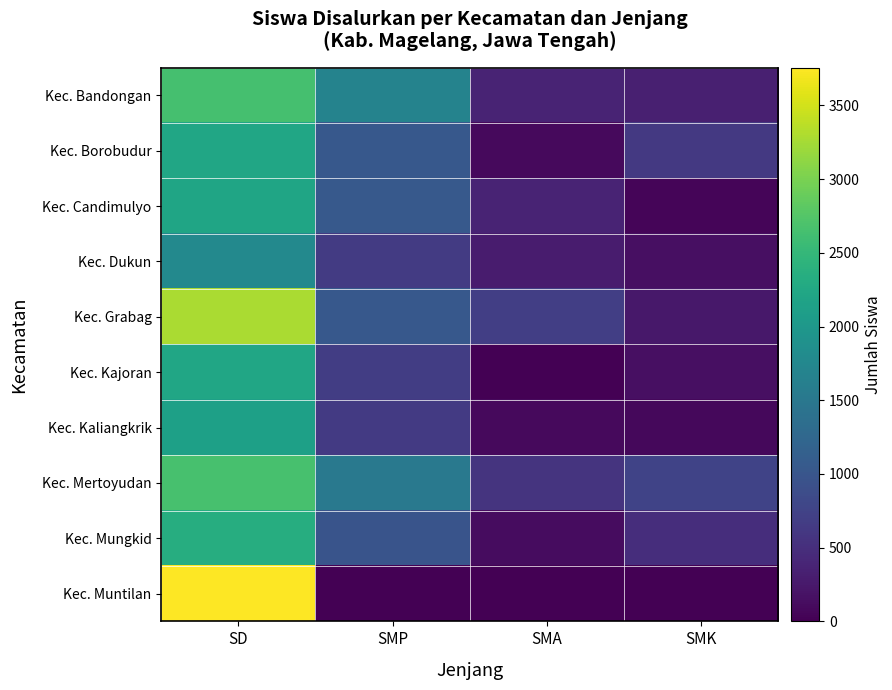

Reading left to right, what are all the values shown in this chart?

Kec. Bandongan: SD=2647	SMP=1680	SMA=374	SMK=331
Kec. Borobudur: SD=2227	SMP=1030	SMA=99	SMK=620
Kec. Candimulyo: SD=2211	SMP=1043	SMA=381	SMK=45
Kec. Dukun: SD=1767	SMP=652	SMA=287	SMK=148
Kec. Grabag: SD=3282	SMP=1032	SMA=694	SMK=238
Kec. Kajoran: SD=2216	SMP=689	SMA=0	SMK=156
Kec. Kaliangkrik: SD=2130	SMP=633	SMA=89	SMK=86
Kec. Mertoyudan: SD=2657	SMP=1519	SMA=569	SMK=754
Kec. Mungkid: SD=2335	SMP=978	SMA=122	SMK=497
Kec. Muntilan: SD=3756	SMP=0	SMA=0	SMK=0